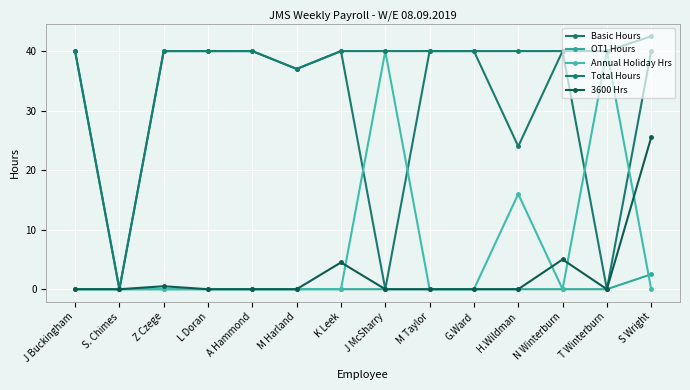

Does the chart have visible grid lines?

Yes